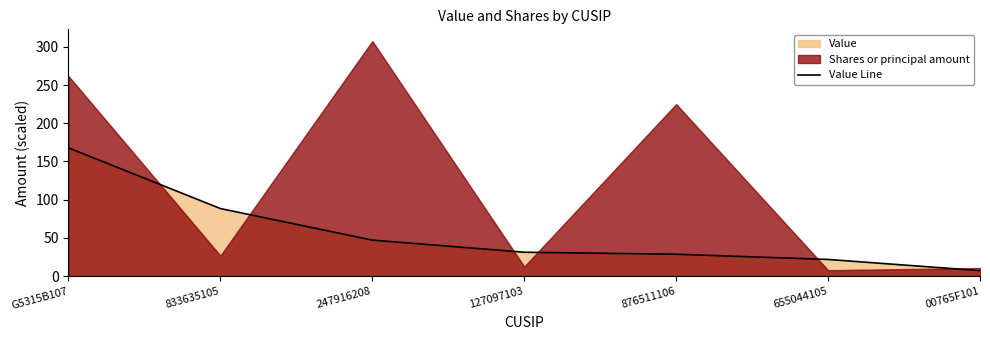

Rank the categories by value from lowest to highest.

00765F101, 655044105, 876511106, 127097103, 247916208, 833635105, G5315B107